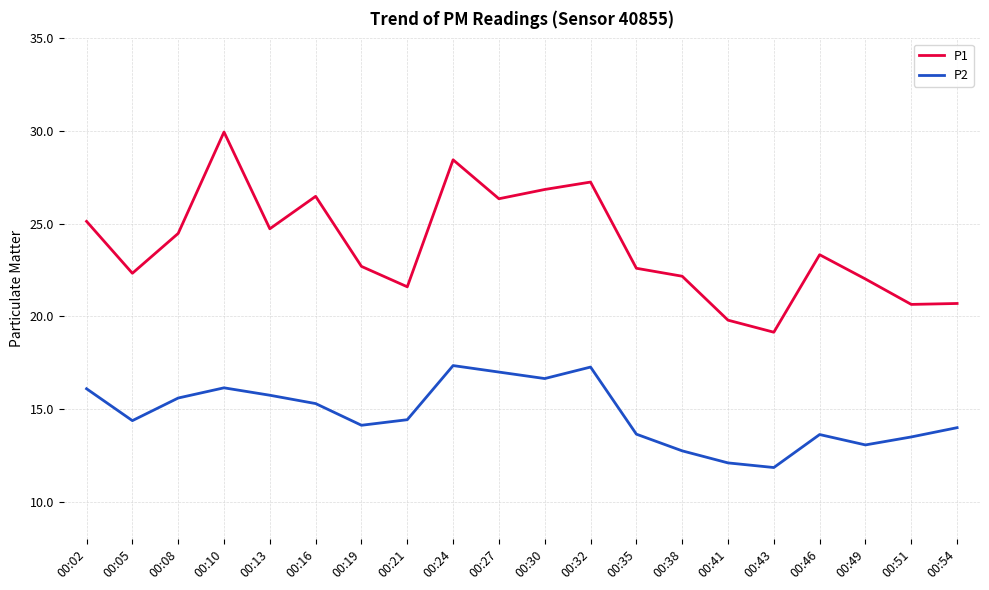

True or false: P1 and P2 intersect in this chart.

False